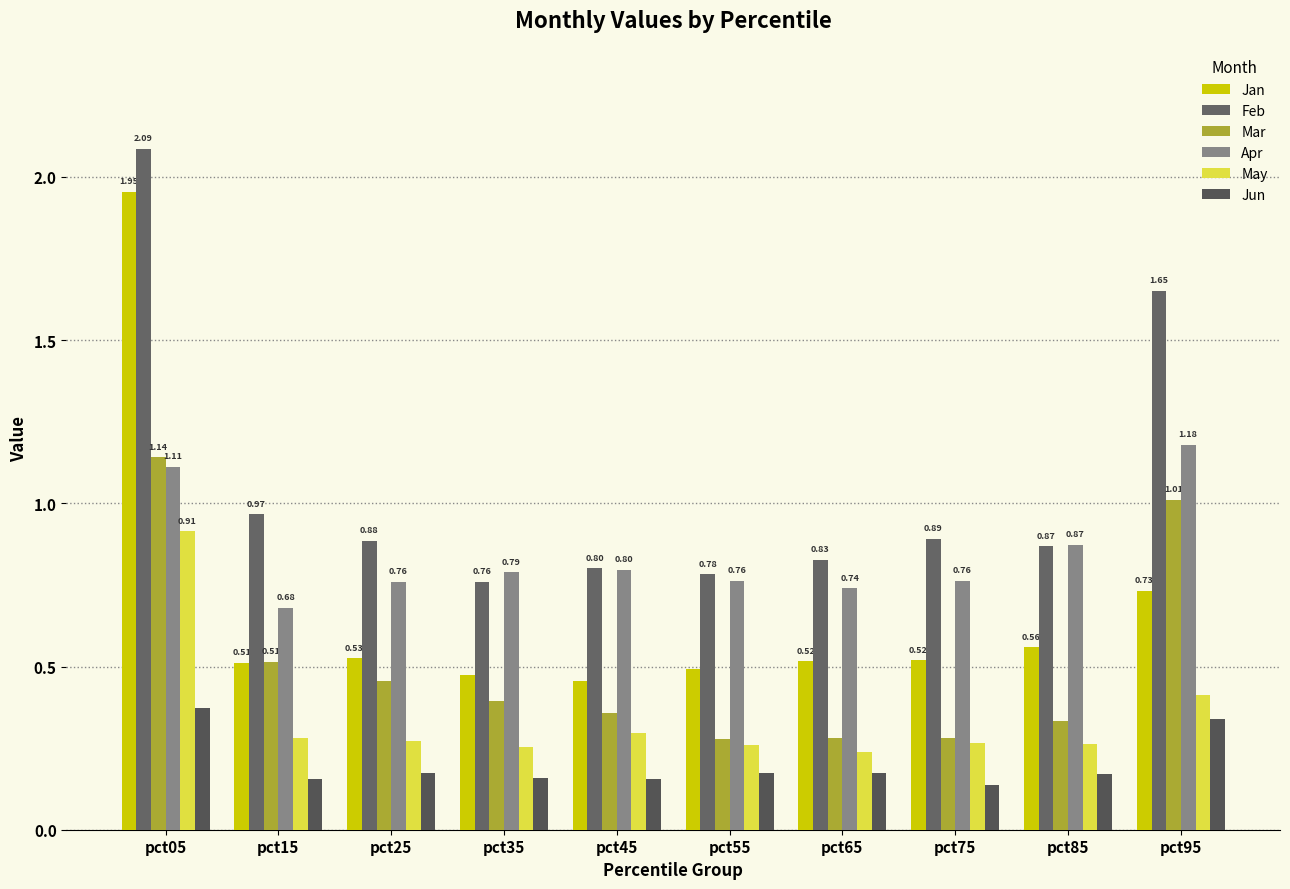

Which series changed the most between pct05 and pct95?

Jan